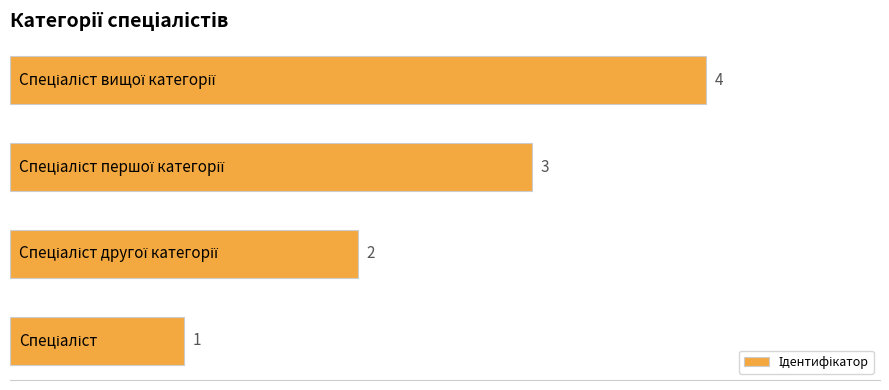

How many values are between 2 and 4?

3